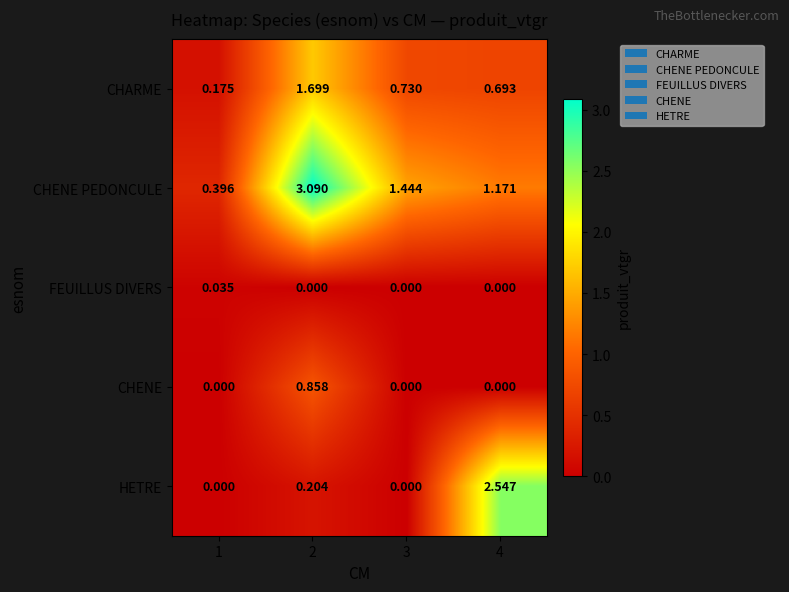

Which series has the largest range (max minus min)?

CHENE PEDONCULE